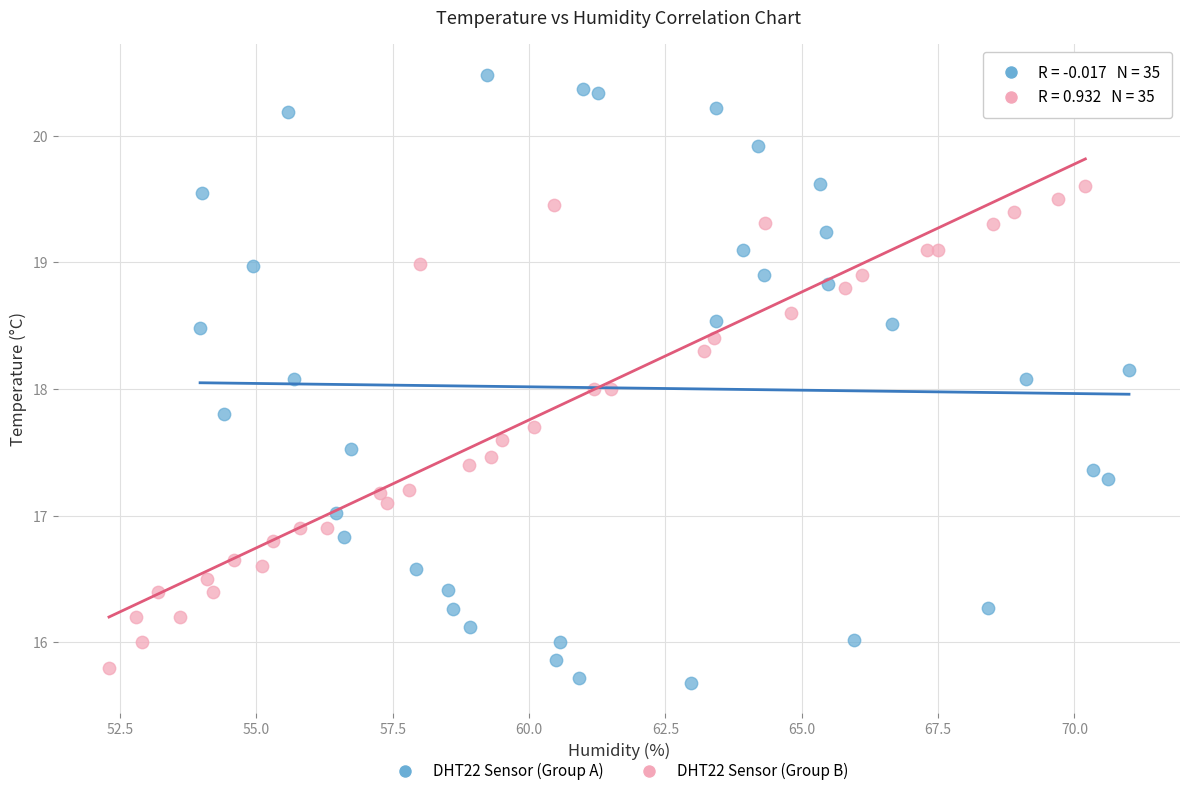

What are all the series names shown in the legend?

DHT22 Sensor (Group A), DHT22 Sensor (Group B)